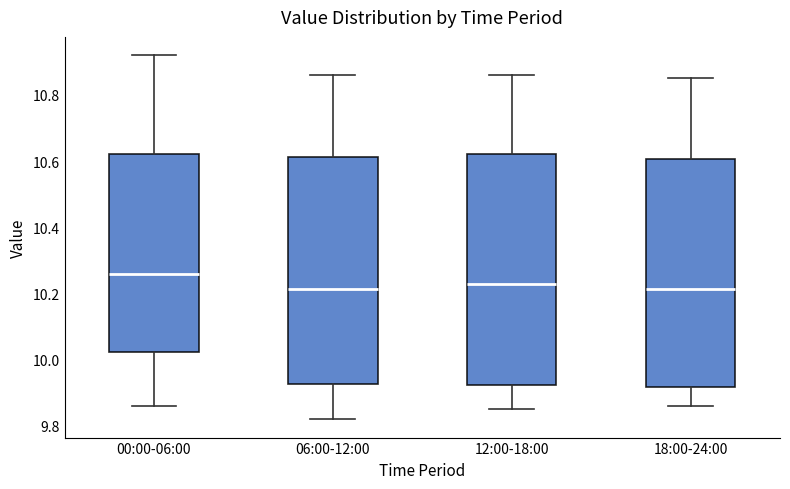

Where does the lower whisker of the box for 06:00-12:00 end on the y-axis? The values are not printed on the chart, so give them approximately, as read against the axis.

9.82